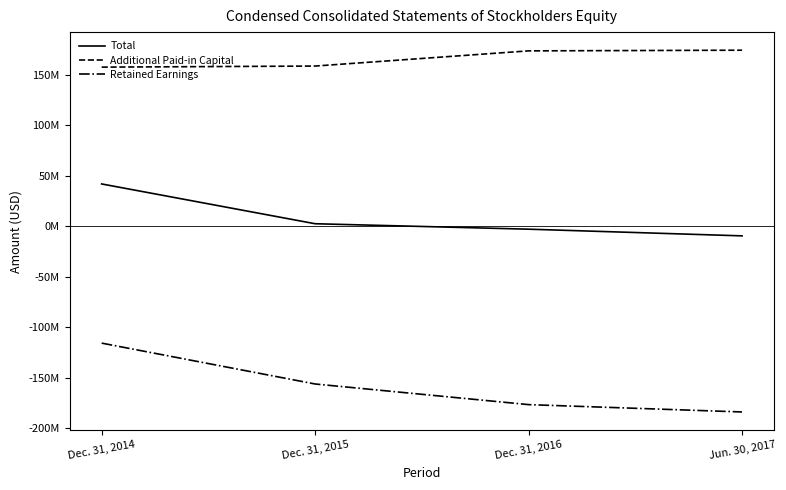

Reading right to left, list all the values displayed in this chart.

Total: -9466082	-2853458	2545687	41962027
Additional Paid-in Capital: 174469582	173801021	158764373	157697912
Retained Earnings: -183936030	-176655227	-156218731	-115735929